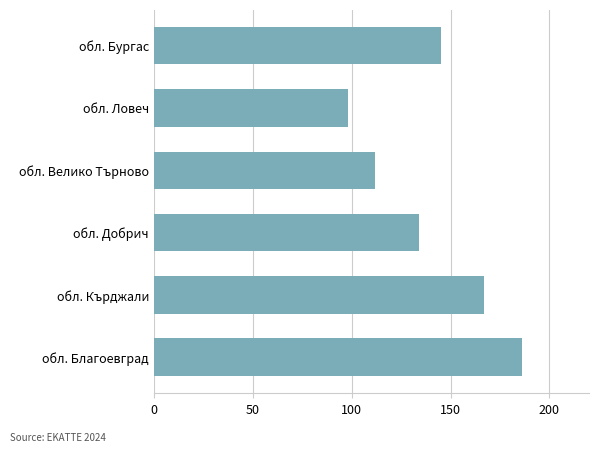

Reading bottom to top, list all the values displayed in this chart.

обл. Благоевград=186	обл. Кърджали=167	обл. Добрич=134	обл. Велико Търново=112	обл. Ловеч=98	обл. Бургас=145